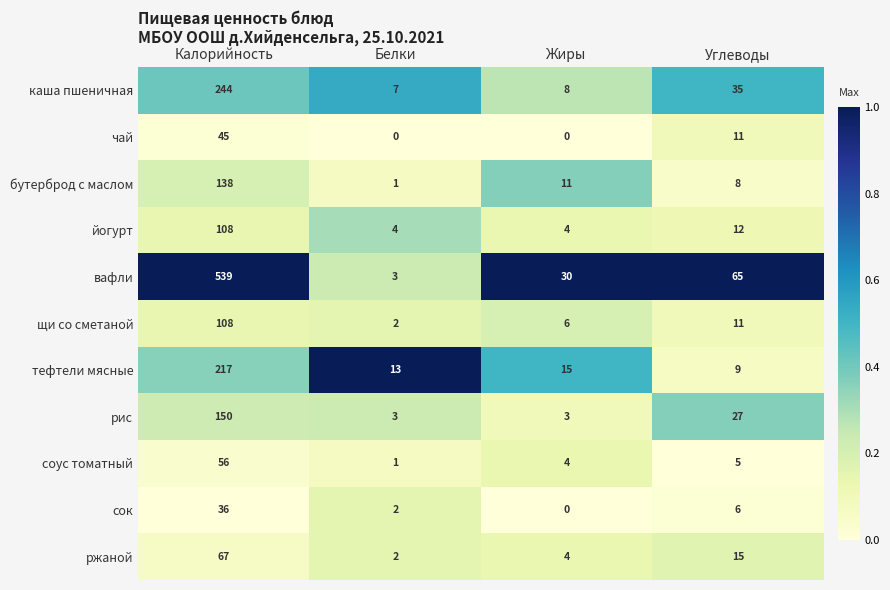

What is the difference between the highest and lowest values at Углеводы?

60